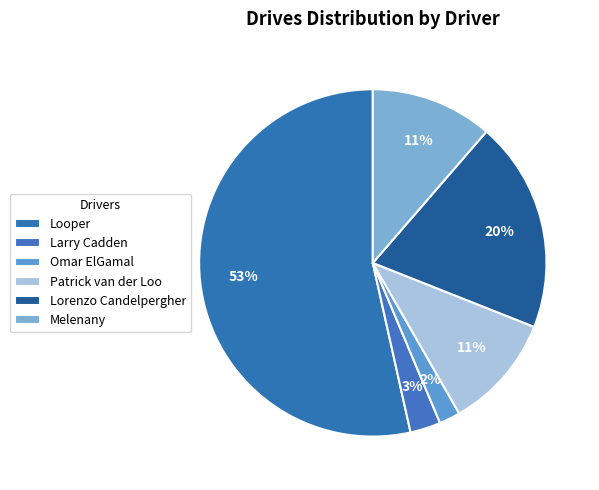

How many slices are in this pie chart?

6